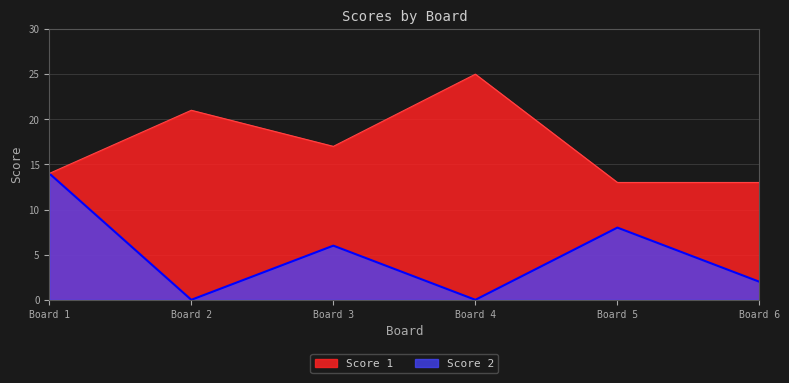

What is the change in value from Board 3 to Board 6?

-4